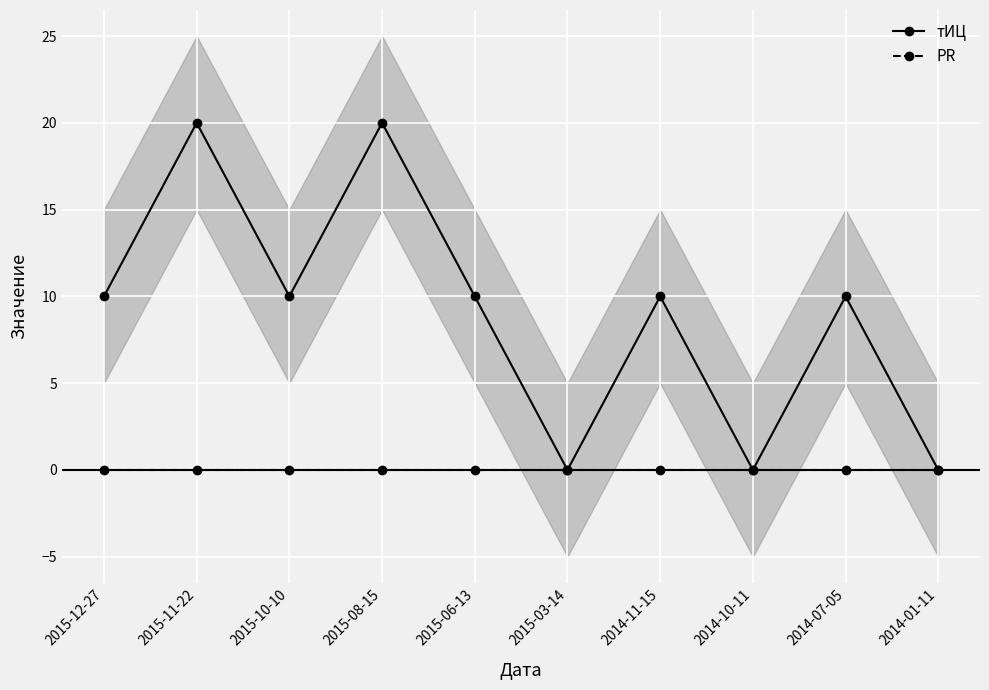

At which category does the chart reach its minimum across all series?

2015-03-14